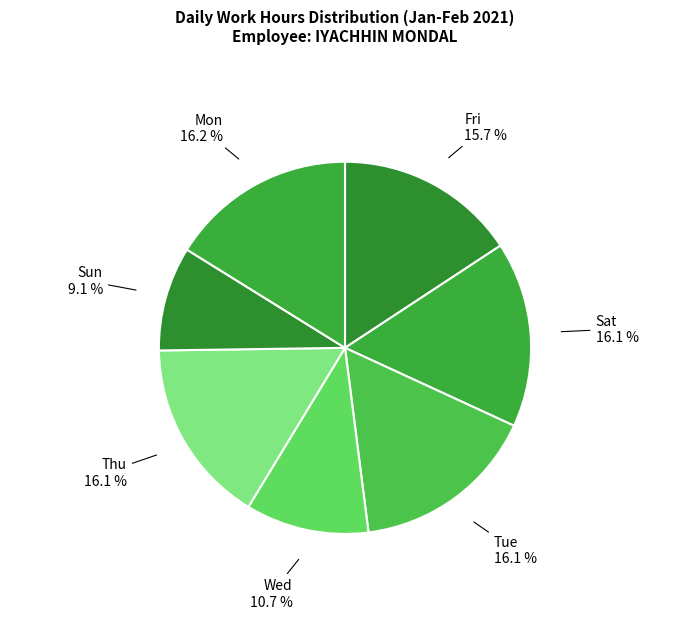

Which category has the smallest portion of the pie?

Sun